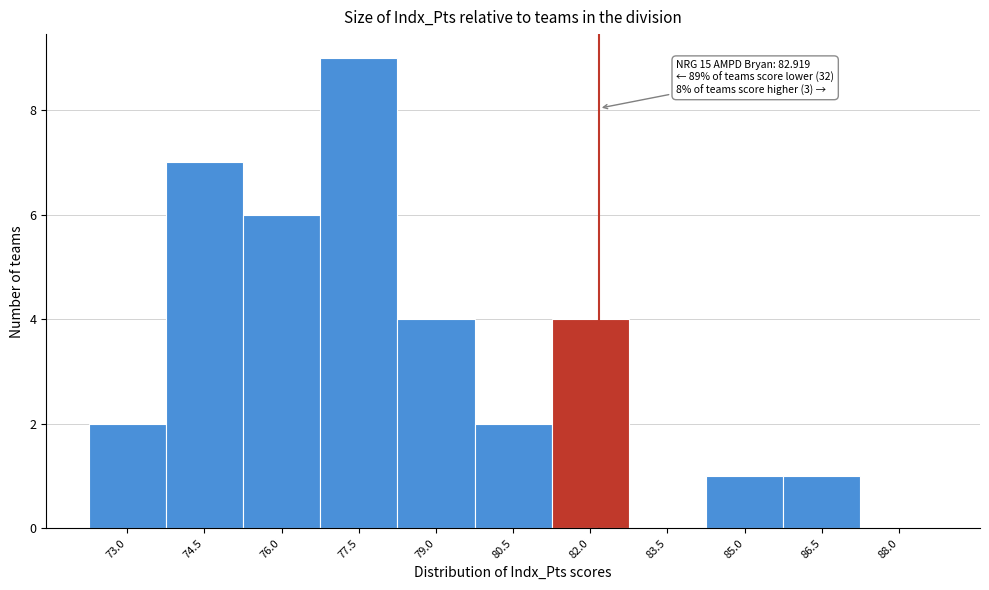

Reading right to left, what are all the values shown in this chart?

88.0=0	86.5=1	85.0=1	83.5=0	82.0=4	80.5=2	79.0=4	77.5=9	76.0=6	74.5=7	73.0=2